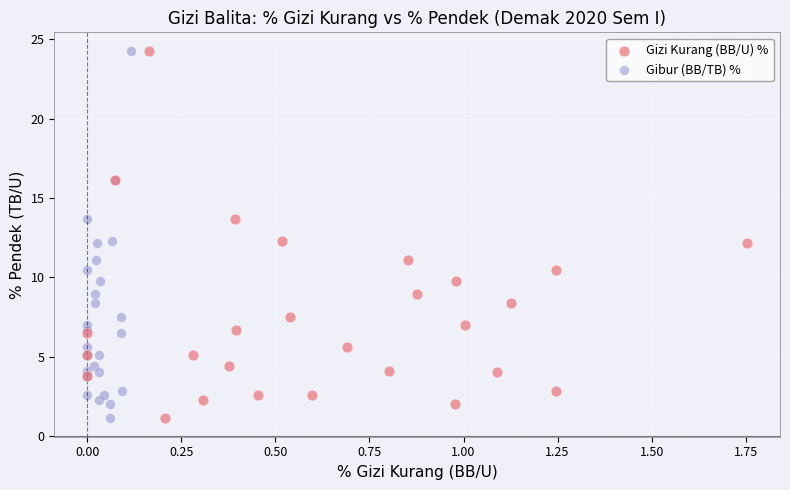

What are all the series names shown in the legend?

Gizi Kurang (BB/U) %, Gibur (BB/TB) %